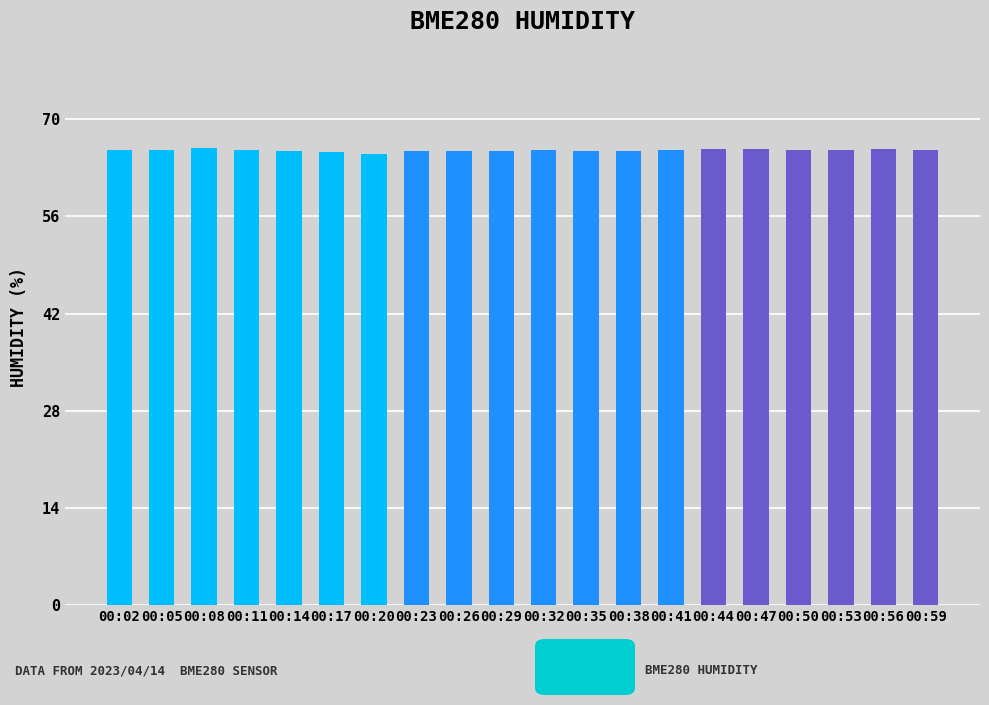

What is the difference between the maximum and minimum values?

0.8